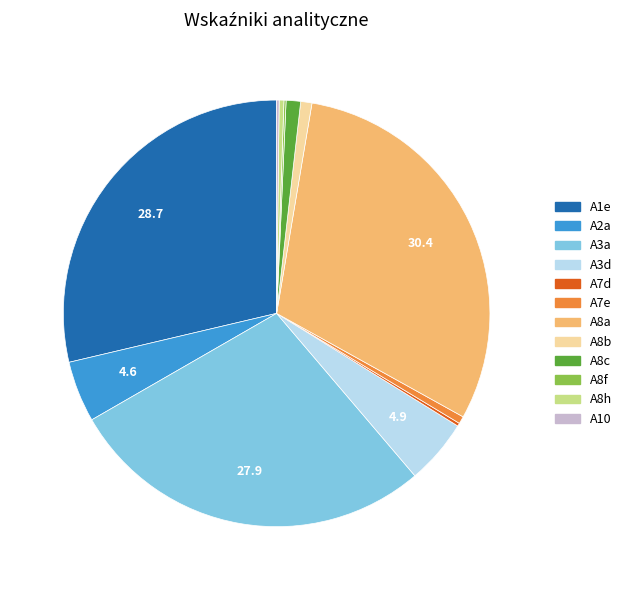

Which has a higher value, A2a or A1e?

A1e